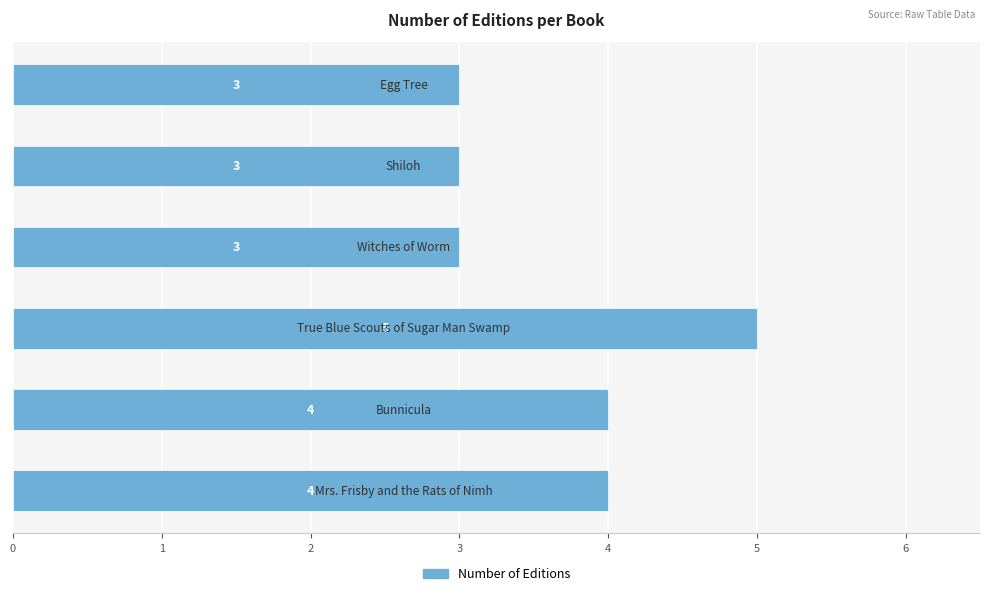

What is the average value?

4